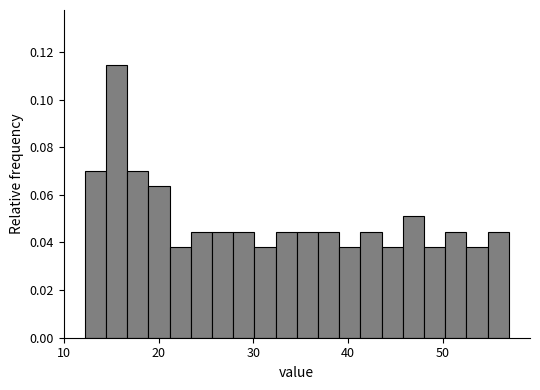

Around what value on the x-axis is the tallest bar? Give the approximate position of its centre, as read against the axis.

16